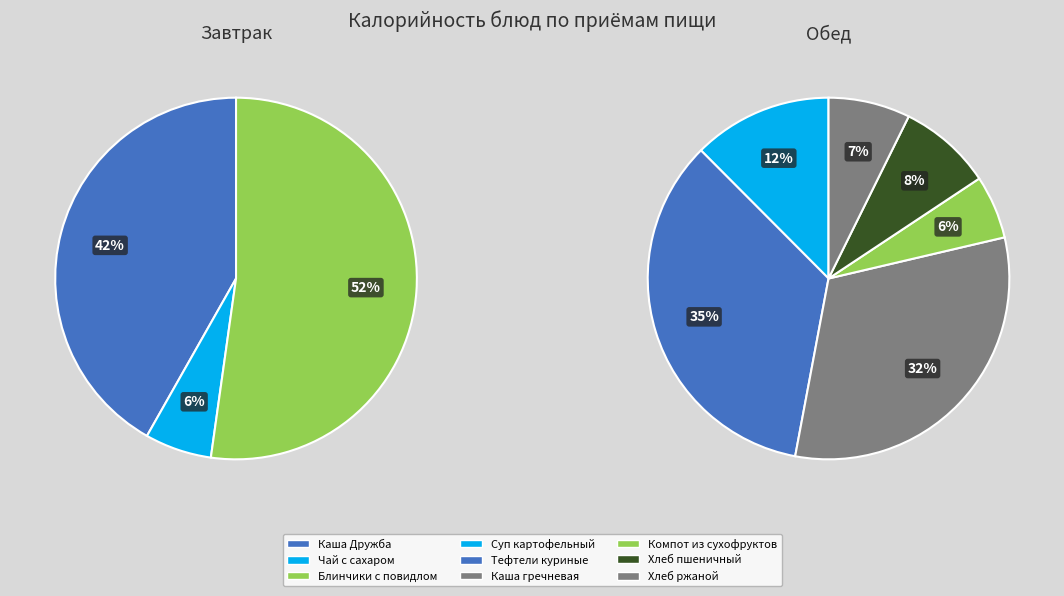

Combined, do Чай с сахаром и брусникой and Тефтели куриные с соусом бешамель account for over 50%?

No